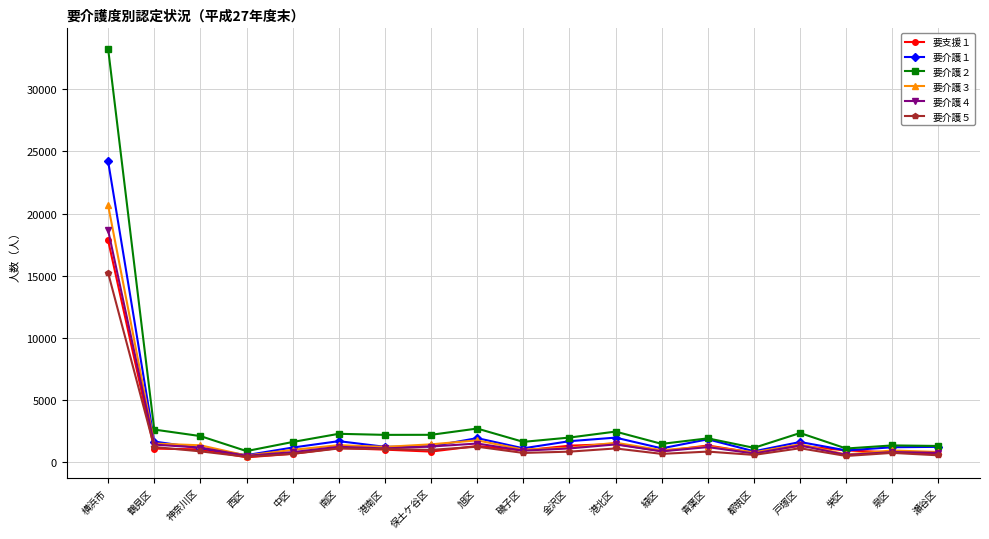

At which label is 要介護２ closest to 17075?

旭区